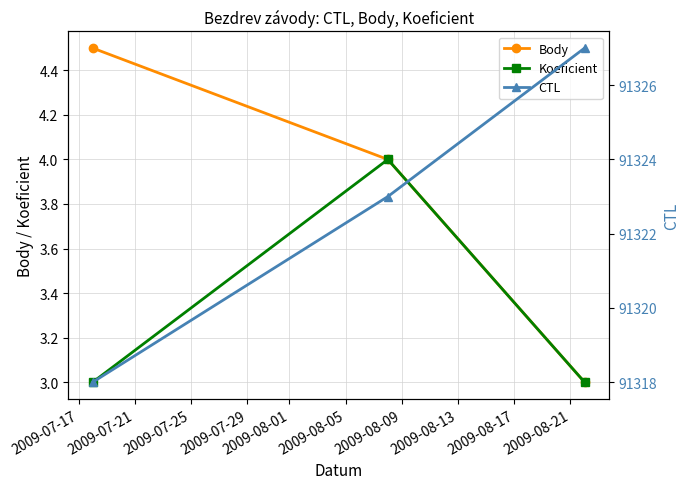

At which category is the sum across all series the highest?

2009-07-25